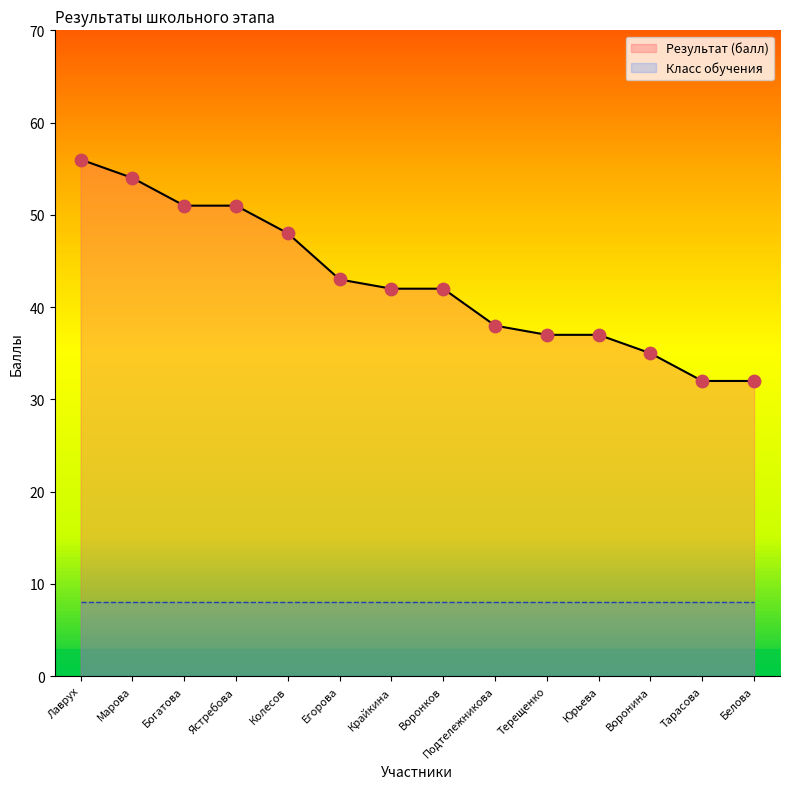

What is the change in value from Марова to Белова?

-22